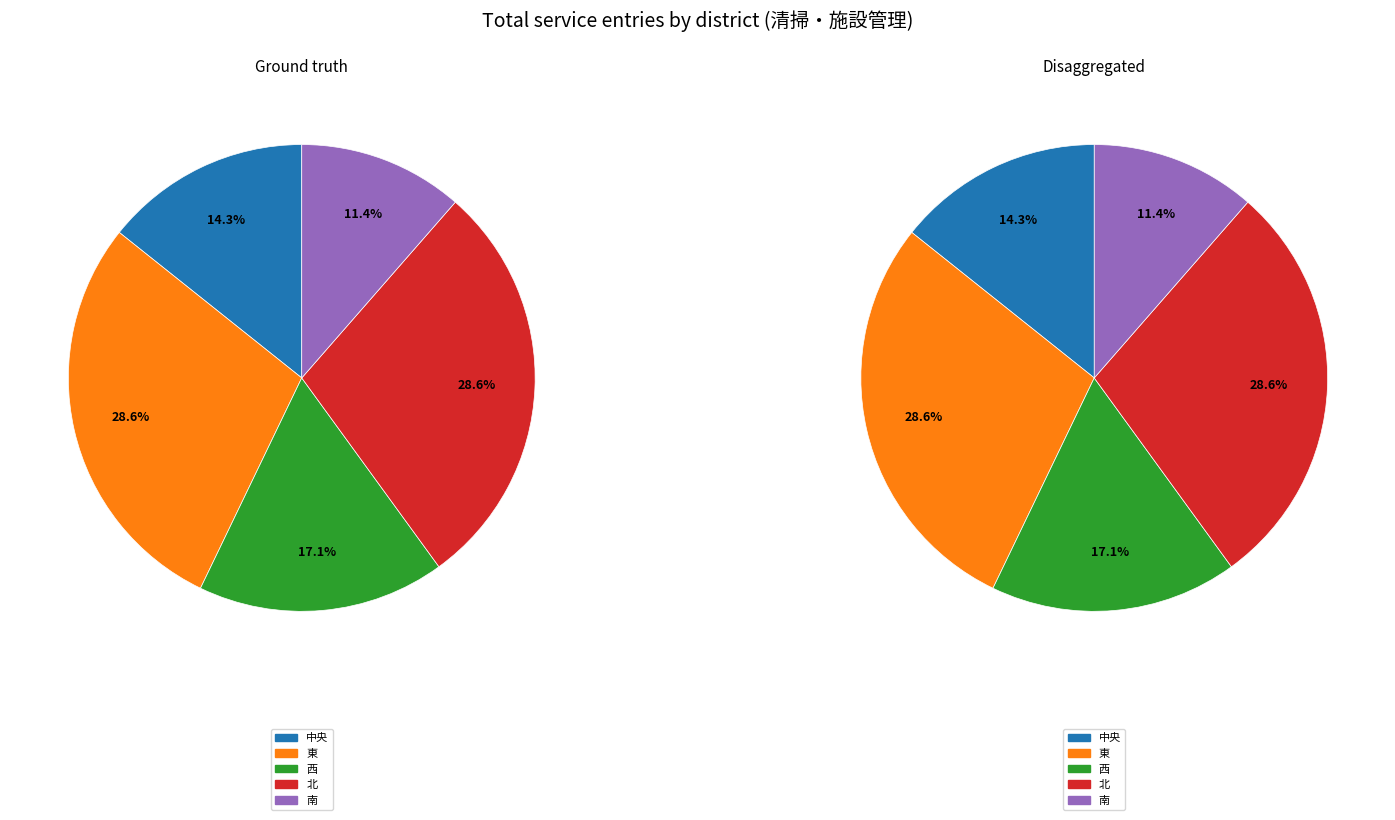

To the nearest percent, what is the difference between the 西 and 中央 slice percentages?

3%